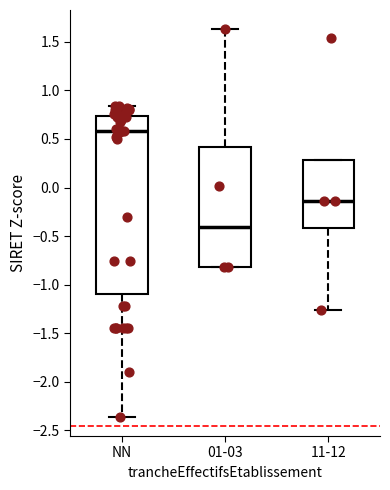

Reading left to right, read every box against the y-axis: the position of its median line, the range the box covers, and the ends of its whiskers. The values are not printed on the chart, so give them approximately, as read against the axis.

NN: median 0.60, box -1.10 to 0.75, whiskers -2.35 to 0.85
01-03: median -0.40, box -0.80 to 0.40, whiskers -0.80 to 1.65
11-12: median -0.15, box -0.40 to 0.30, whiskers -1.25 to 0.30